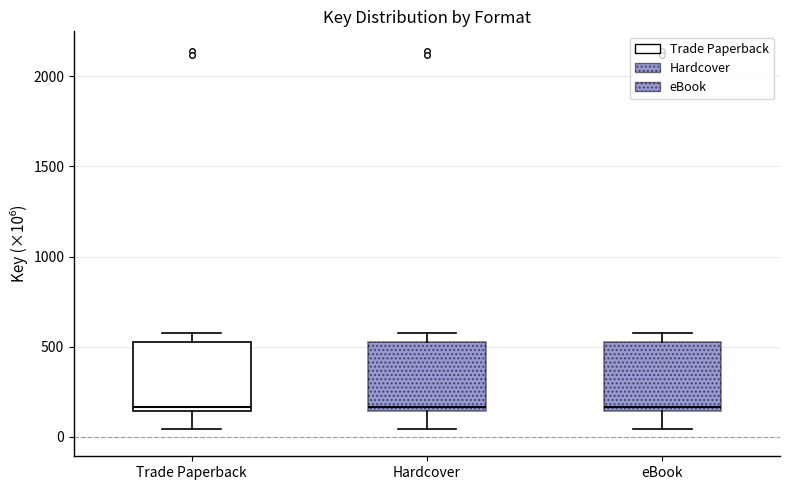

Reading left to right, transcribe this box plot: for each box, give where its median line is, the range the box spans, and where its two whiskers end, as read against the y-axis. The values are not printed on the chart, so give them approximately, as read against the axis.

Trade Paperback: median 150 (just above the box's lower edge), box 150 to 550, whiskers 50 to 600
Hardcover: median 150 (just above the box's lower edge), box 150 to 550, whiskers 50 to 600
eBook: median 150 (just above the box's lower edge), box 150 to 550, whiskers 50 to 600